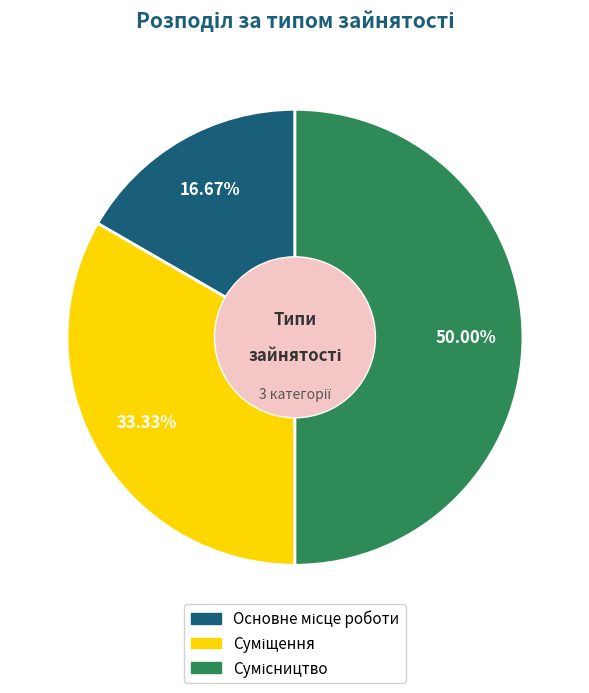

To the nearest percent, what is the combined percentage of Основне місце роботи and Суміщення?

50%